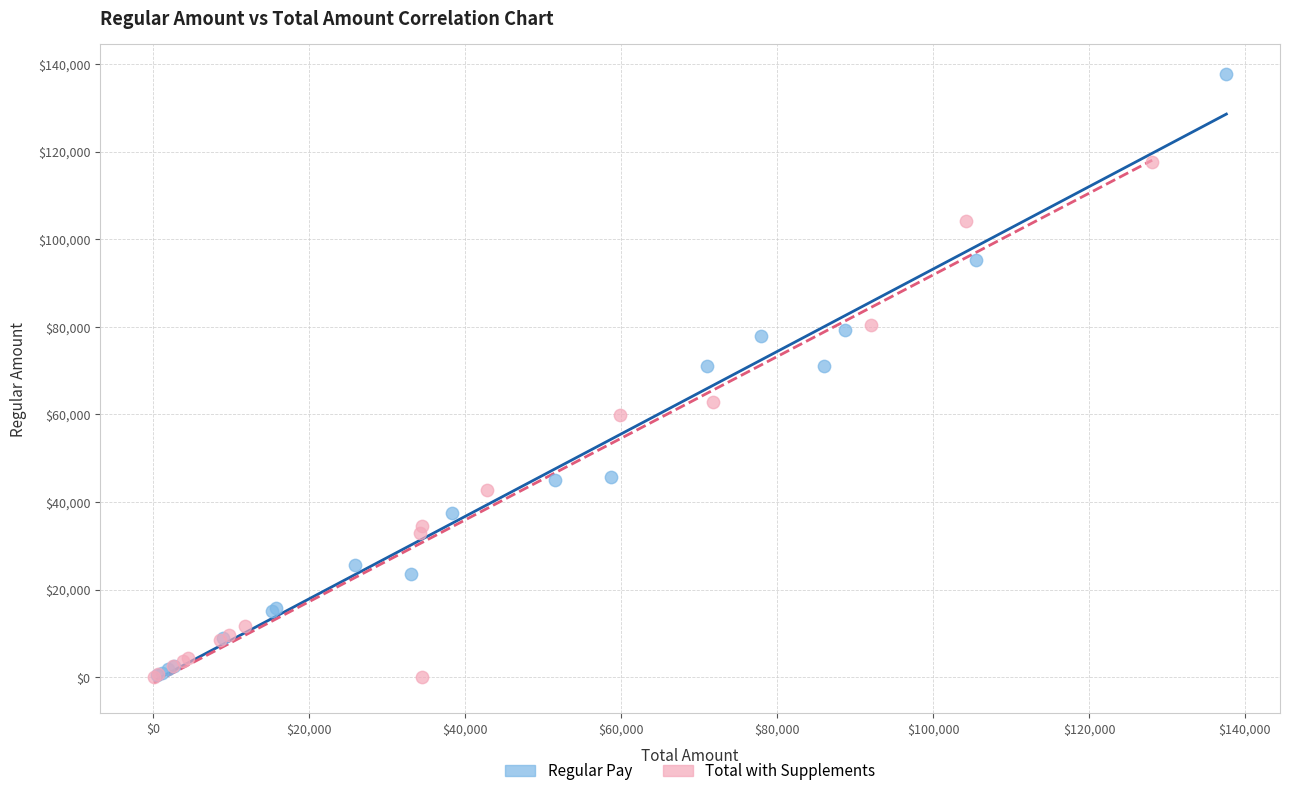

Which series reaches the maximum Y coordinate?

Regular Pay